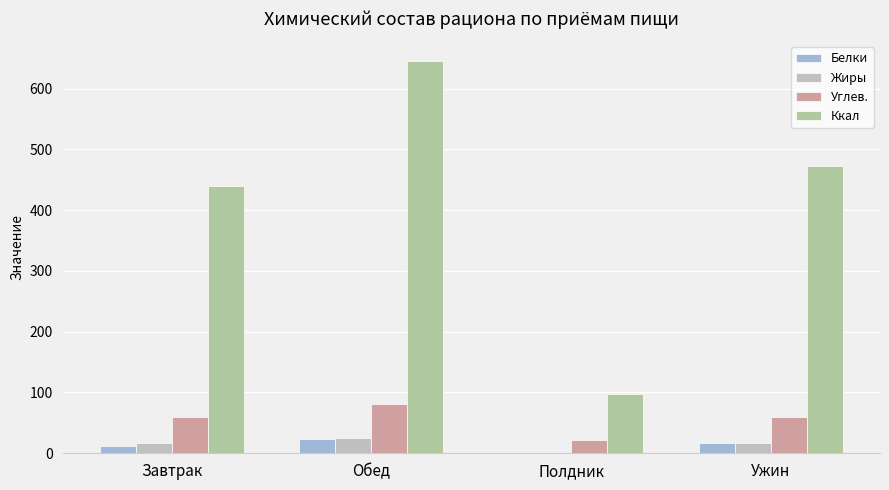

What is the spread (max minus min) of values at Обед?

622.3